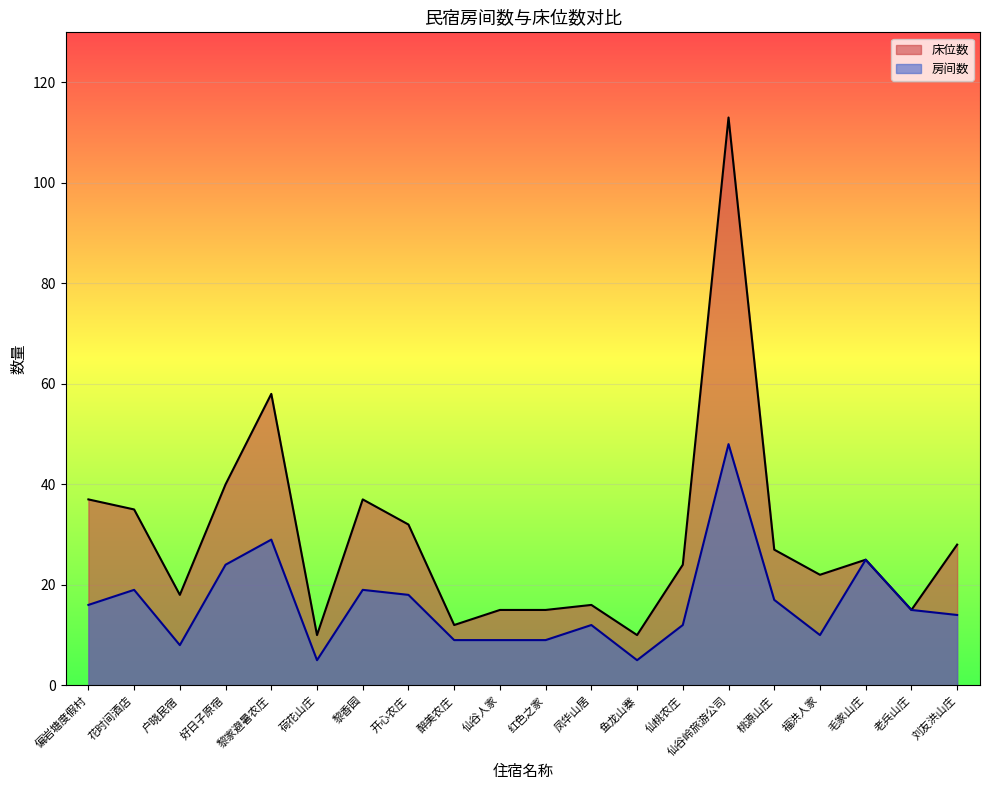

True or false: 房间数 and 床位数 intersect in this chart.

False